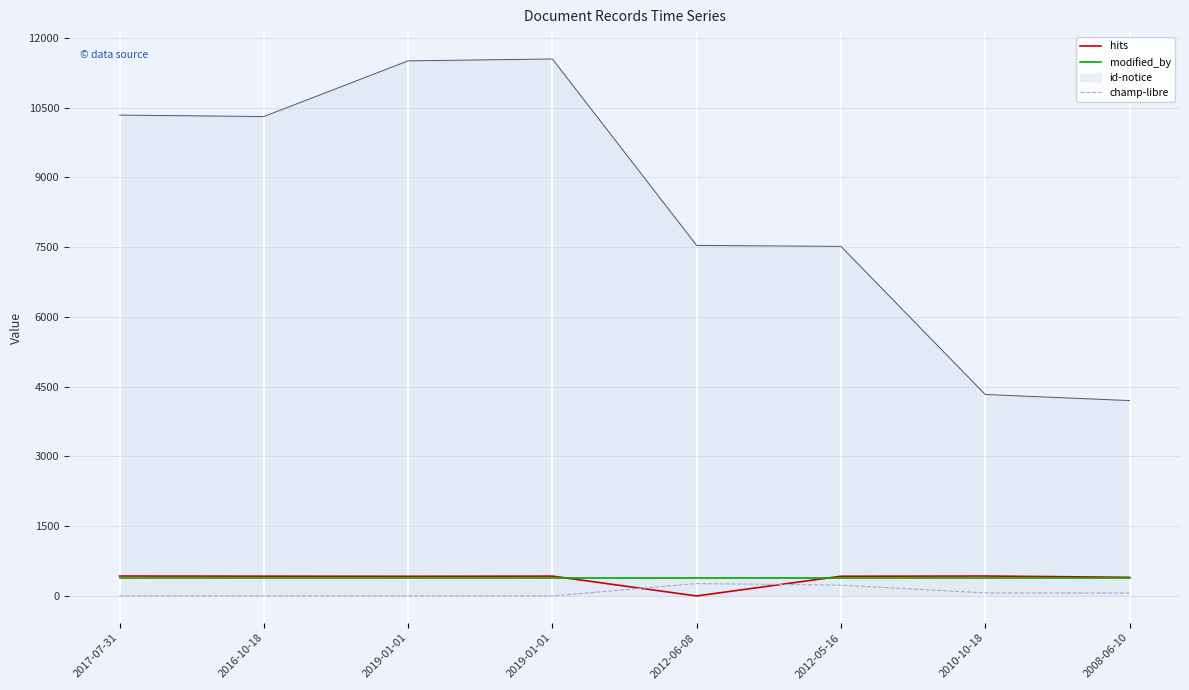

List the labels in order of champ-libre value, smallest first.

2017-07-31, 2016-10-18, 2019-01-01, 2019-01-01, 2008-06-10, 2010-10-18, 2012-05-16, 2012-06-08